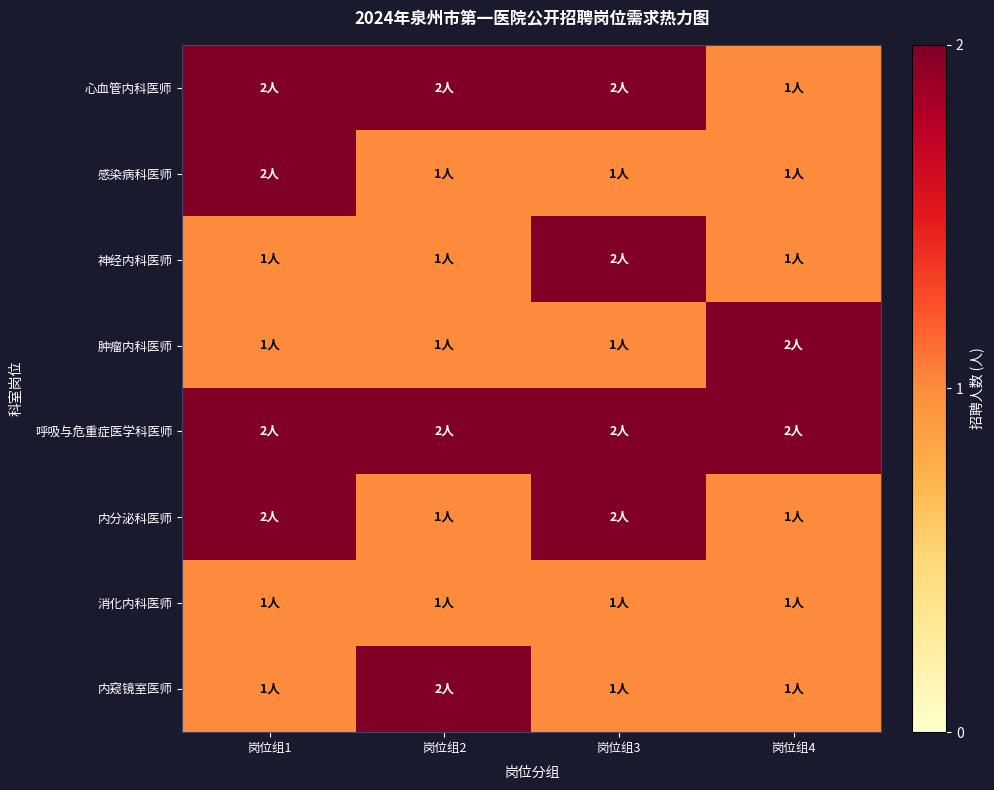

List the series in order of their peak value, lowest first.

消化内科医师, 心血管内科医师, 感染病科医师, 神经内科医师, 肿瘤内科医师, 呼吸与危重症医学科医师, 内分泌科医师, 内窥镜室医师